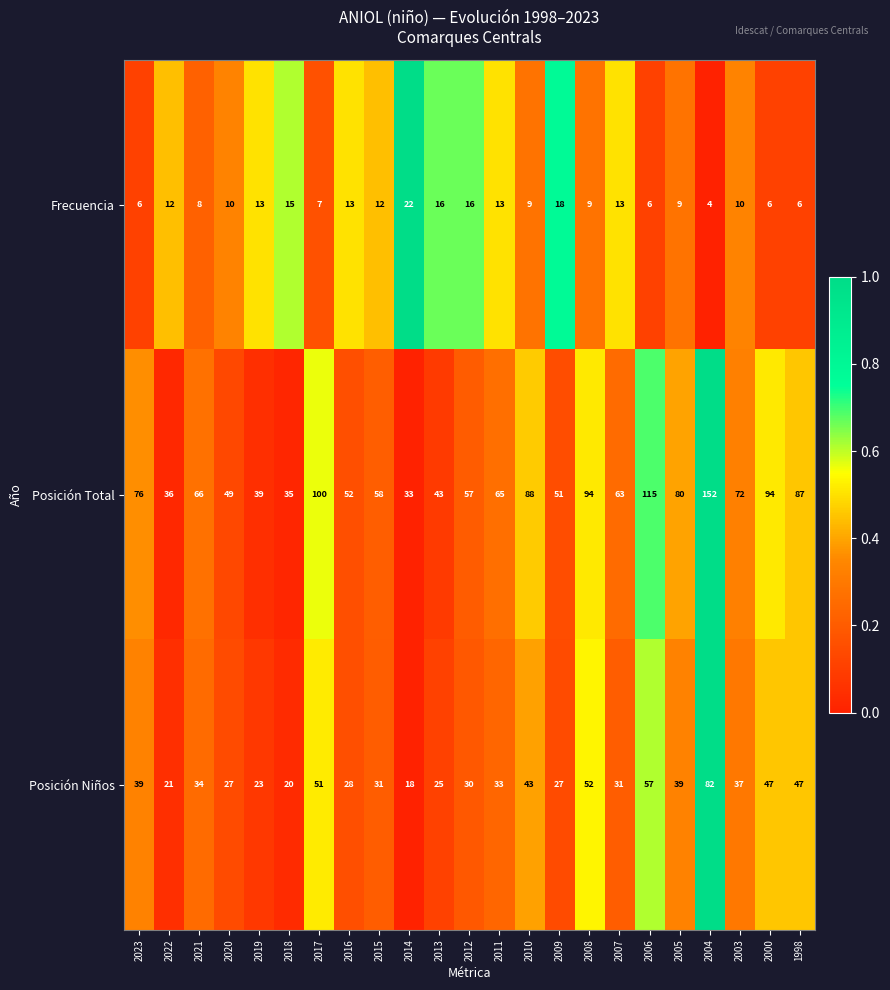

How many categories are shown in the chart?

23